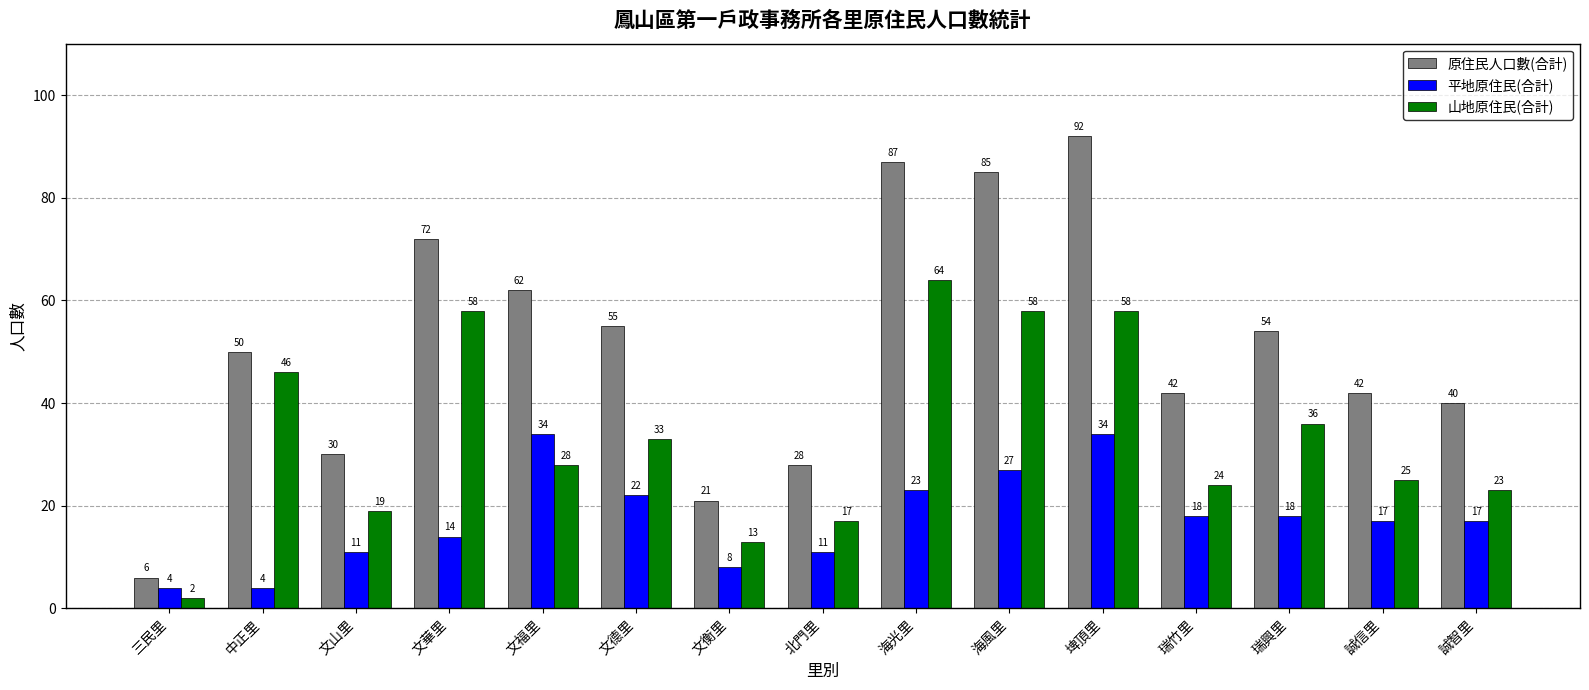

List the series in order of their peak value, highest first.

原住民人口數(合計), 山地原住民(合計), 平地原住民(合計)